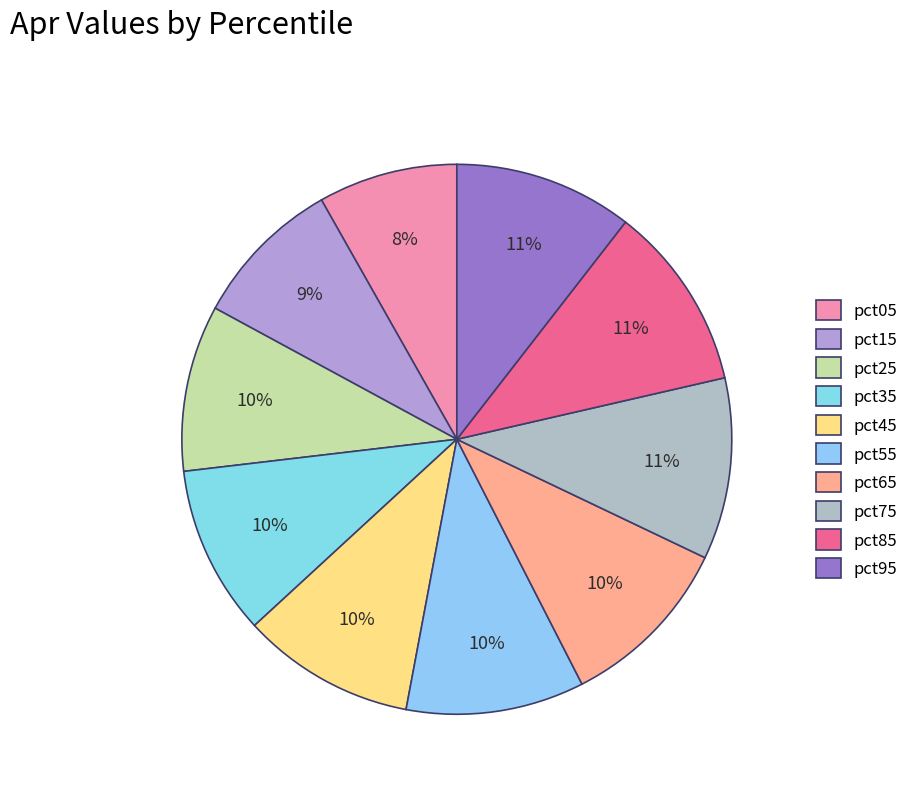

Is pct45 the majority of the pie?

No